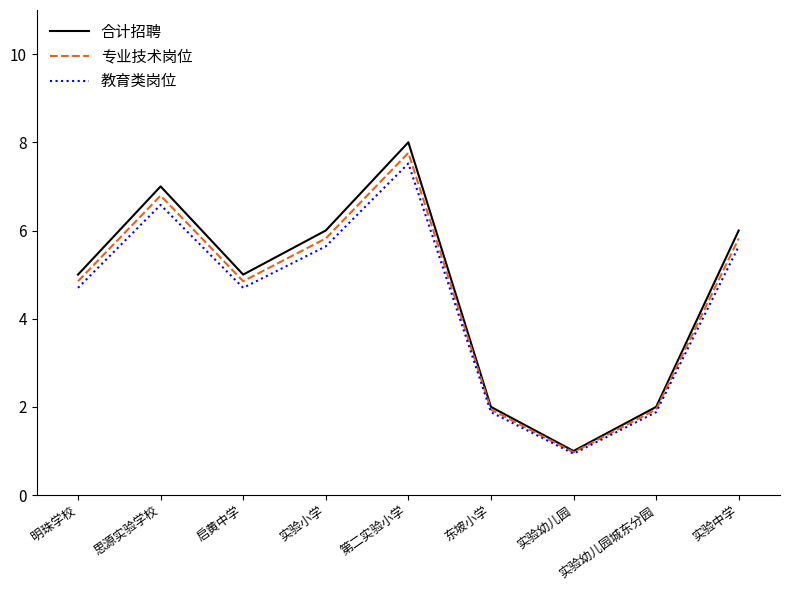

Between 启黄中学 and 第二实验小学, which series saw the biggest shift?

合计招聘